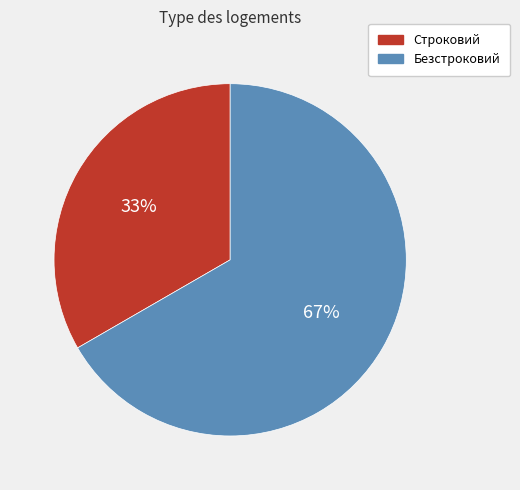

To the nearest percent, what portion does Строковий represent?

33%